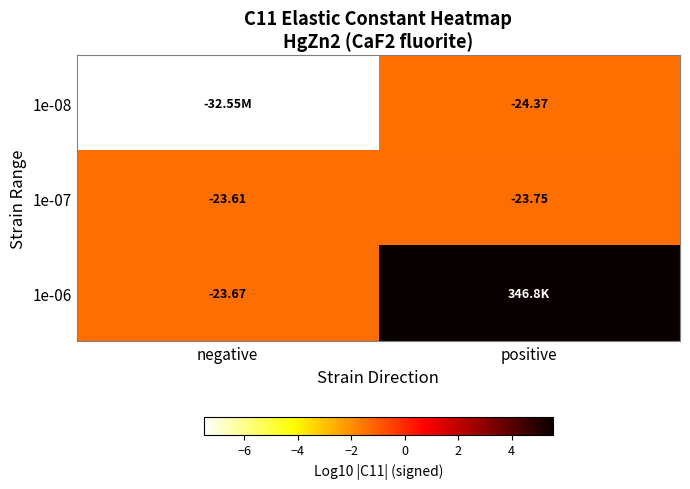

Which has a higher value, negative or positive?

positive